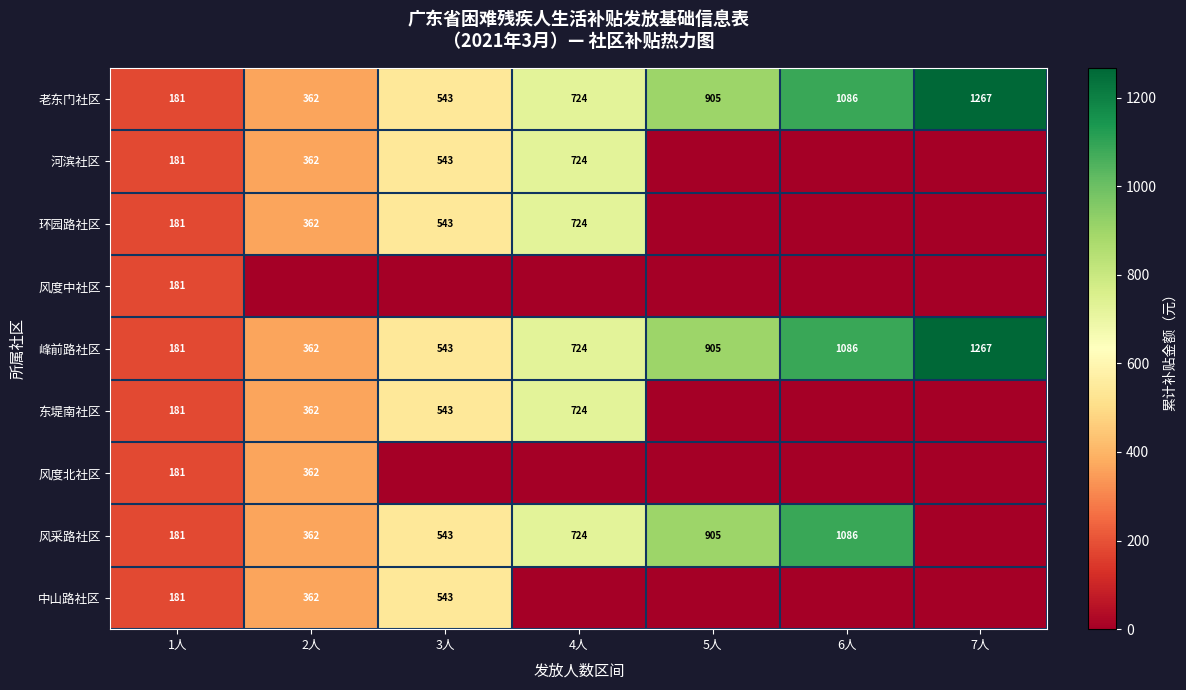

List the labels in order of 峰前路社区 value, largest first.

7人, 6人, 5人, 4人, 3人, 2人, 1人